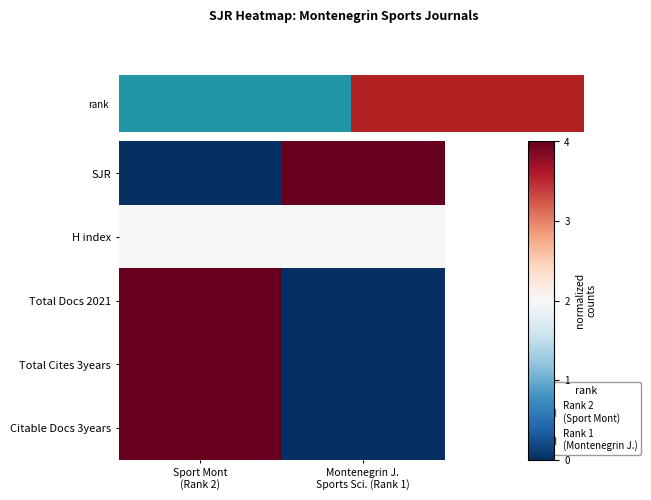

Which series has the widest spread of values?

SJR